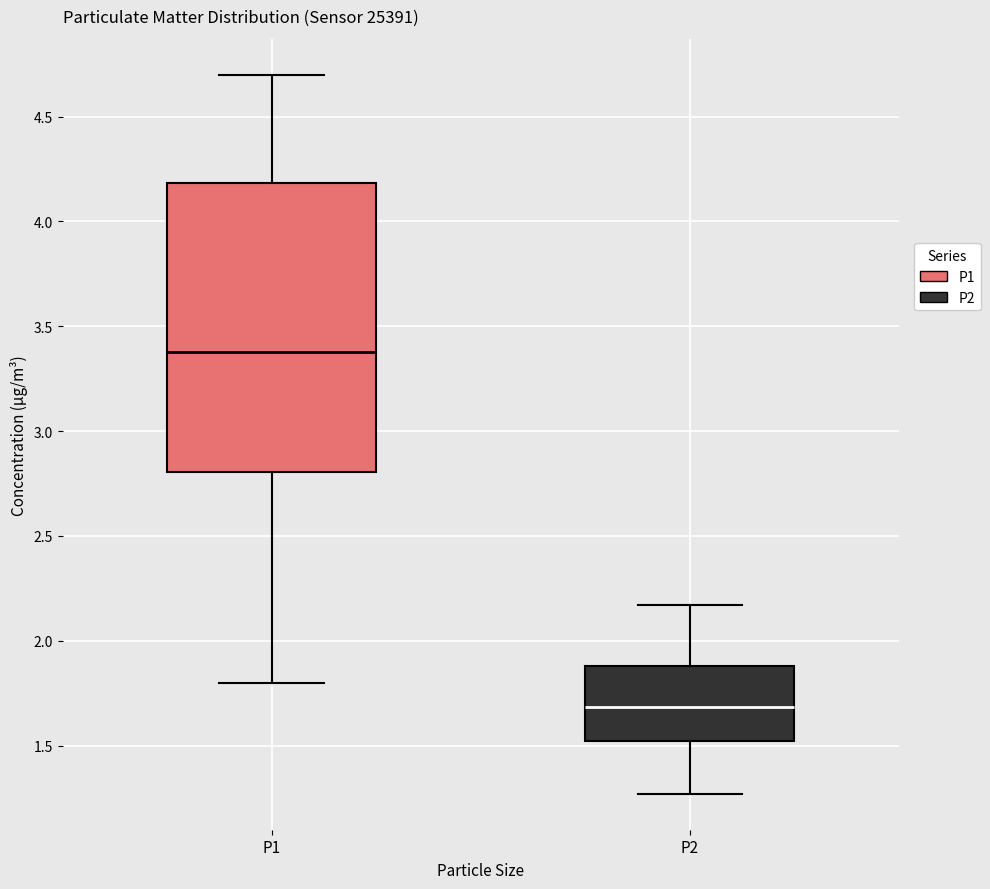

Reading left to right, transcribe this box plot: for each box, give where its median line is, the range the box spans, and where its two whiskers end, as read against the y-axis. The values are not printed on the chart, so give them approximately, as read against the axis.

P1: median 3.40, box 2.80 to 4.20, whiskers 1.80 to 4.70
P2: median 1.70, box 1.50 to 1.90, whiskers 1.25 to 2.15